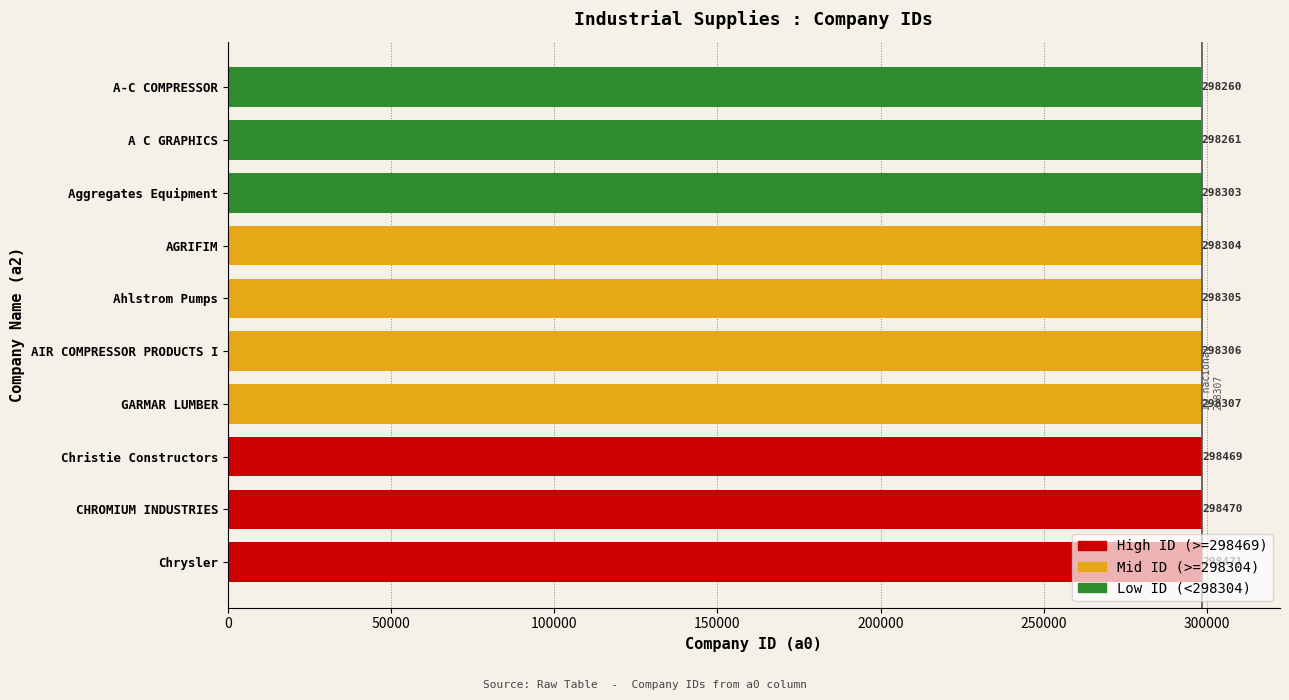

Approximately how many times larger is the value at AGRIFIM compared to Christie Constructors?

1.0